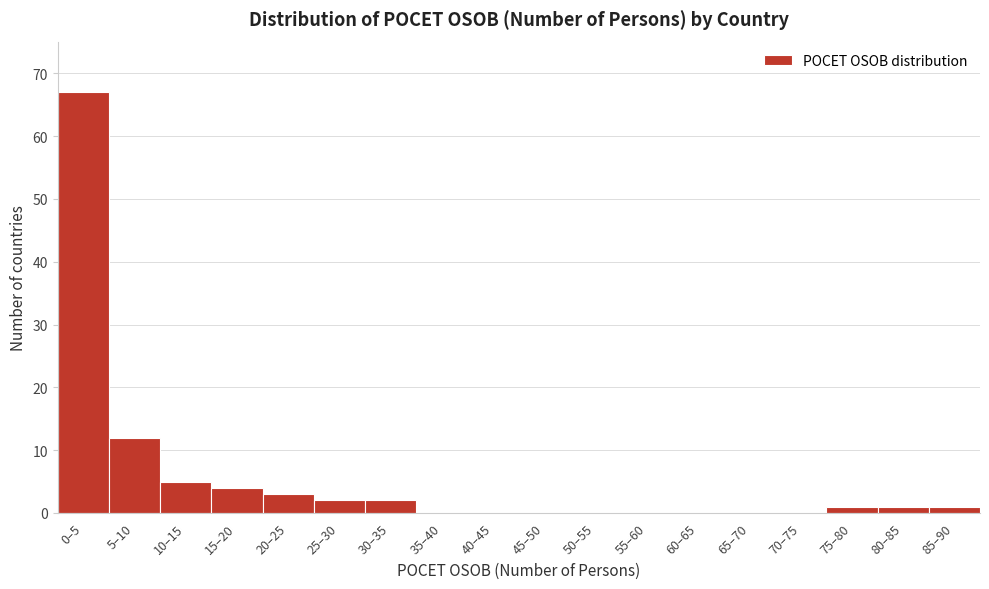

Reading left to right, list all the values displayed in this chart.

0–5=67	5–10=12	10–15=5	15–20=4	20–25=3	25–30=2	30–35=2	35–40=0	40–45=0	45–50=0	50–55=0	55–60=0	60–65=0	65–70=0	70–75=0	75–80=1	80–85=1	85–90=1